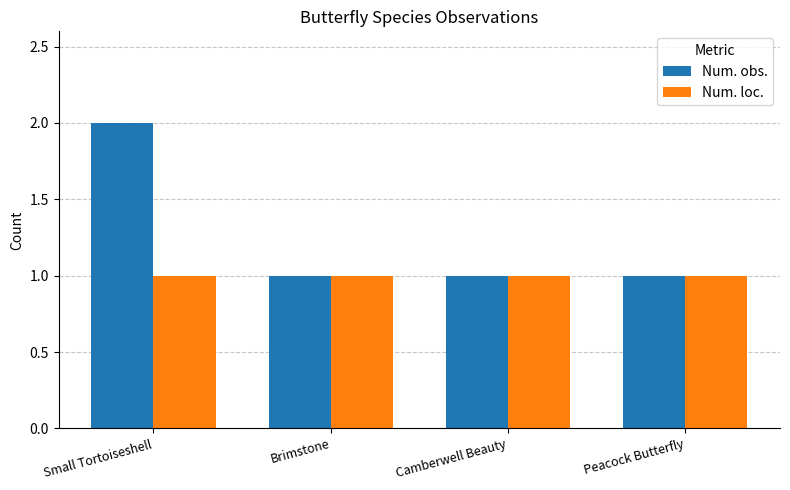

How many Num. obs. values are between 1 and 2?

4